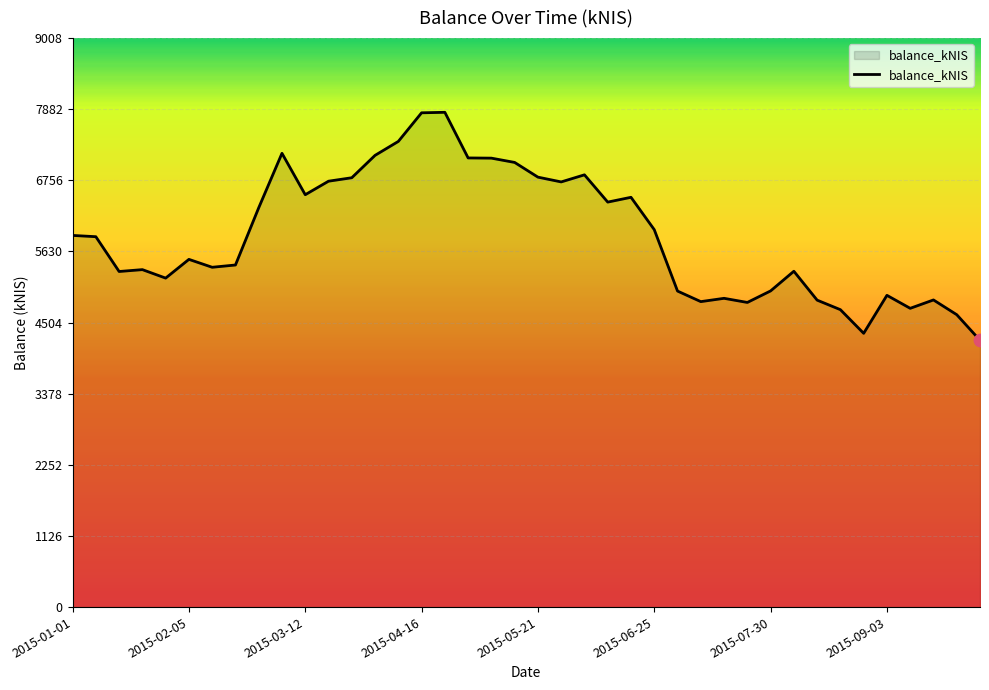

What is the difference between the maximum and minimum values?

3609.4